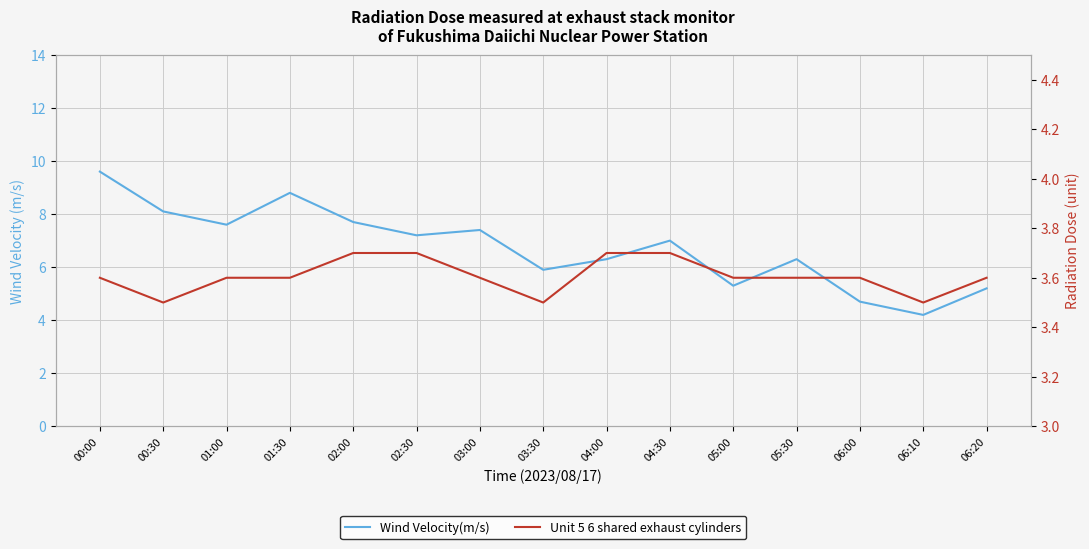

How many lines are shown in the chart?

2